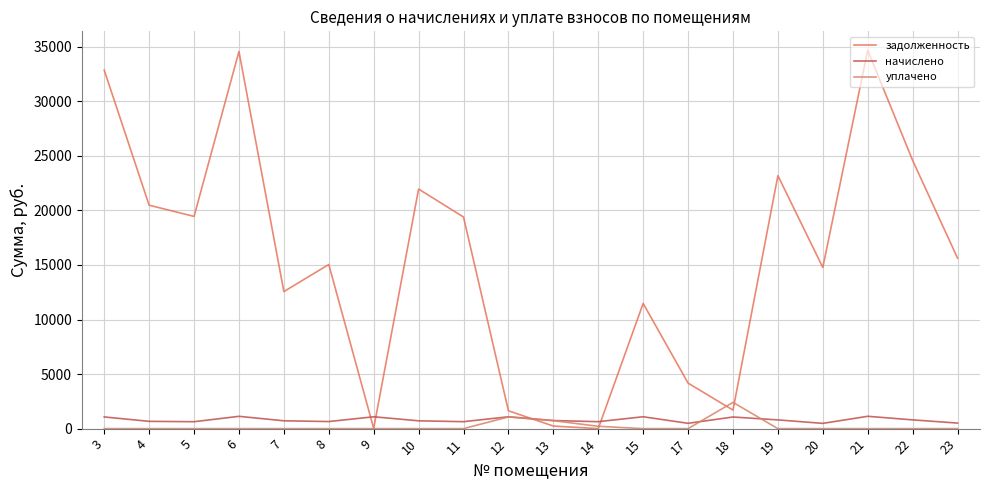

Does the chart display data point markers on the line(s)?

No